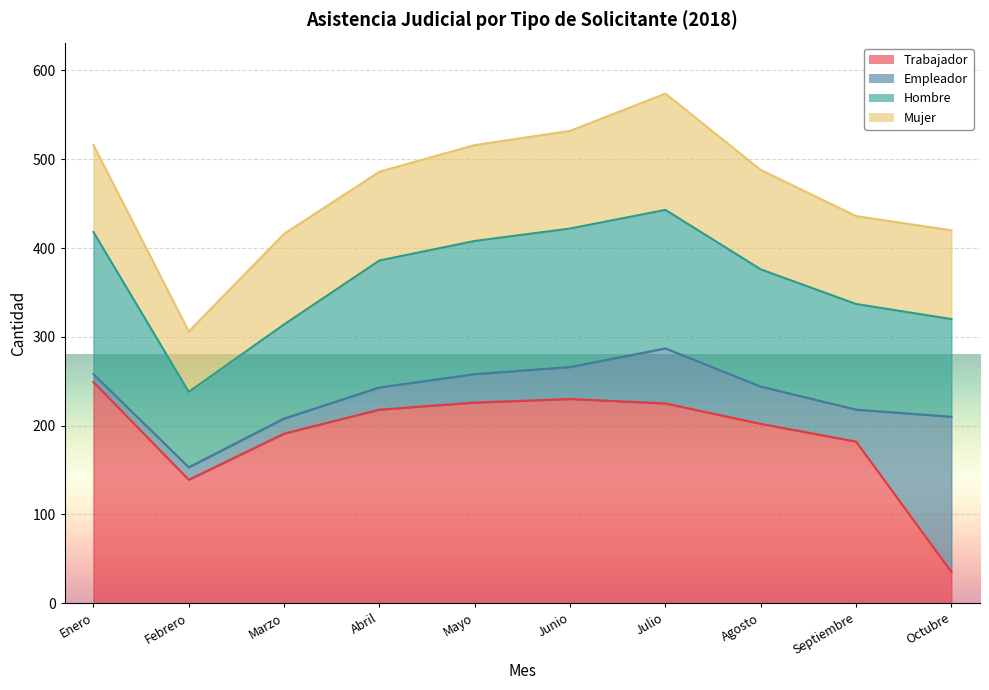

What is the value of the Trabajador point at the 5th from the left?

226